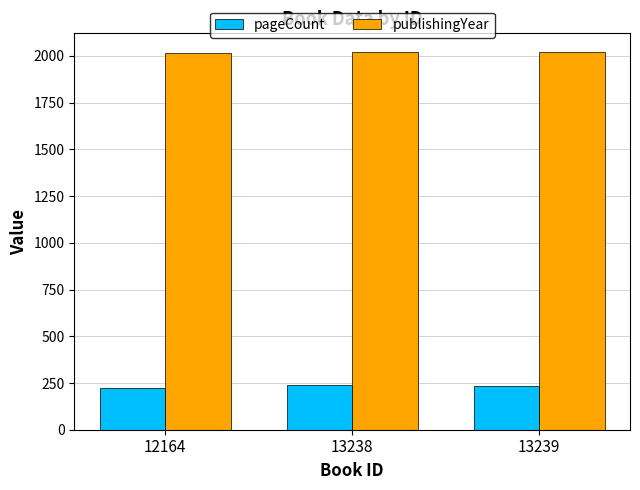

What is the difference between the highest and lowest values at 12164?

1792